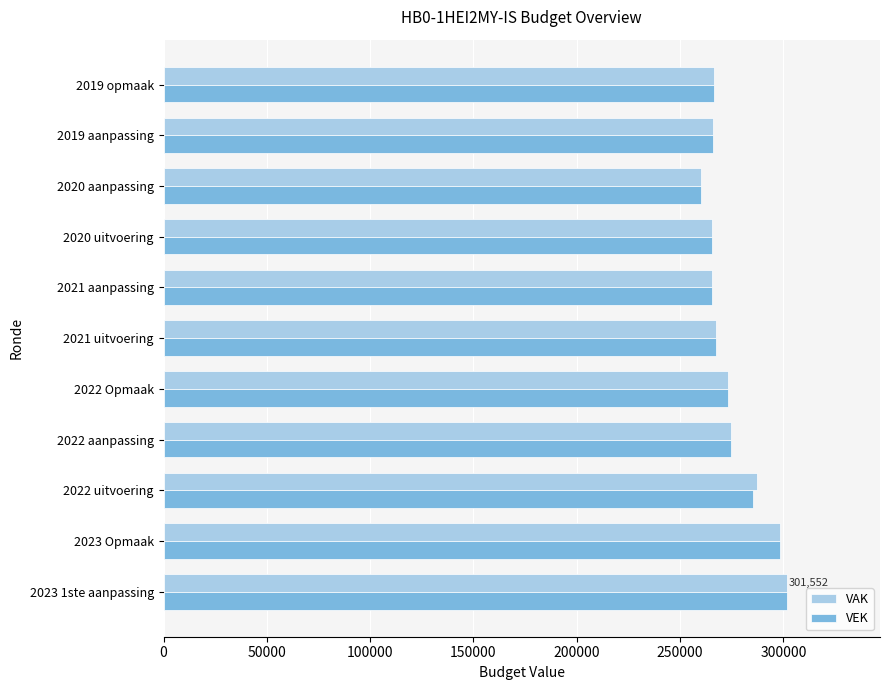

What is the difference between the maximum and minimum values in the VAK series?

41500